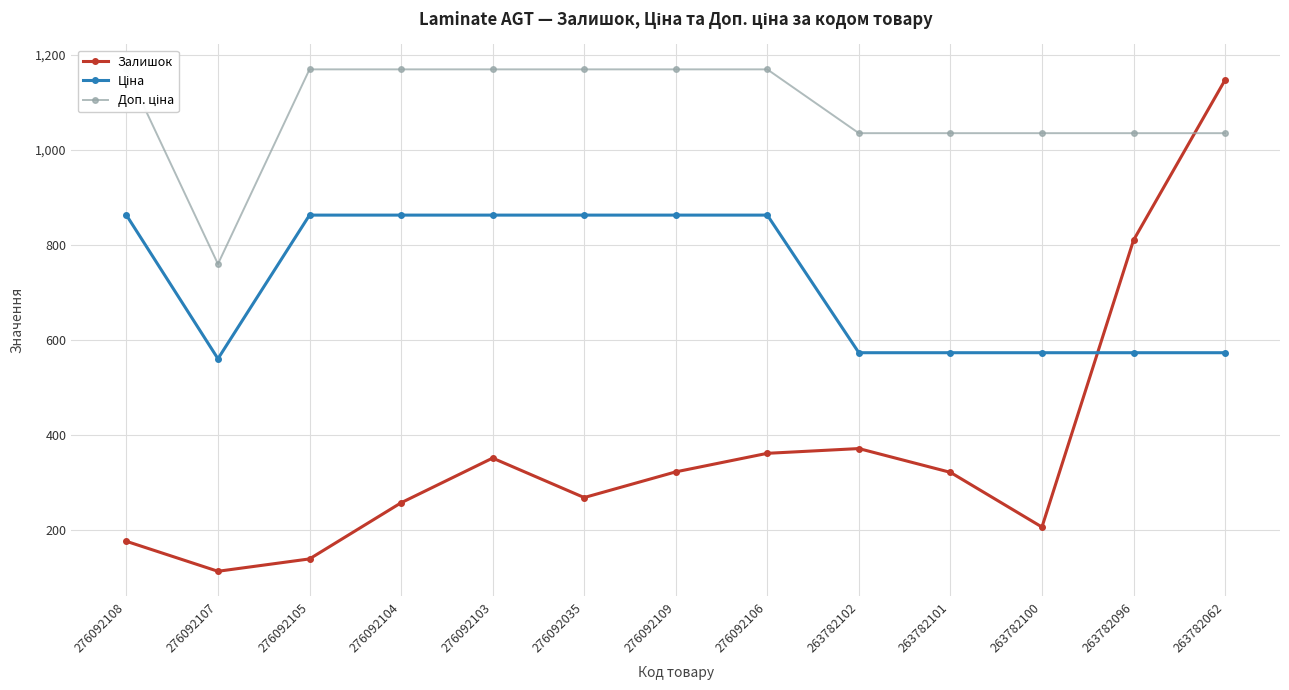

What is the minimum value for Доп. ціна?

760.0